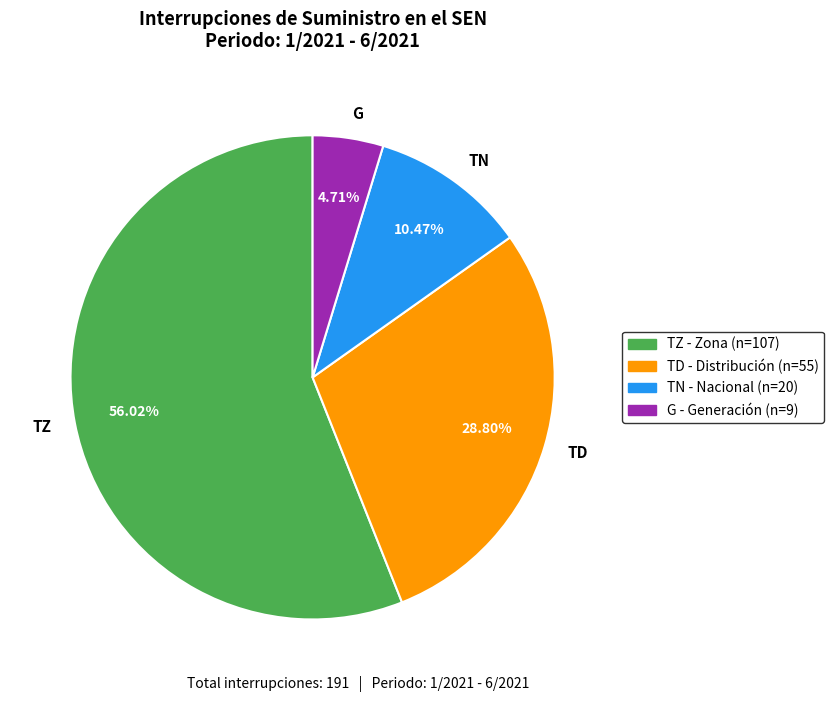

Between TZ and TD, which is larger?

TZ